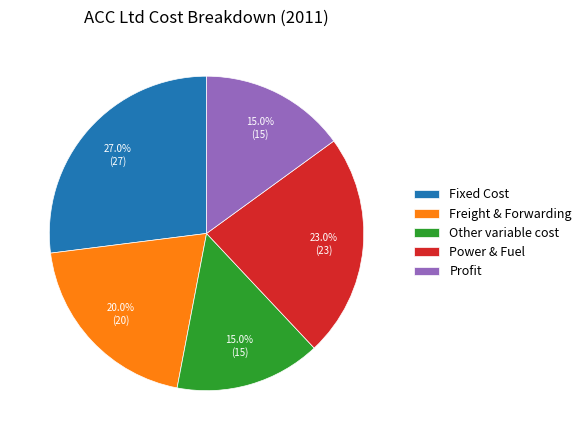

What percentage is the Power & Fuel slice, to the nearest percent?

23%